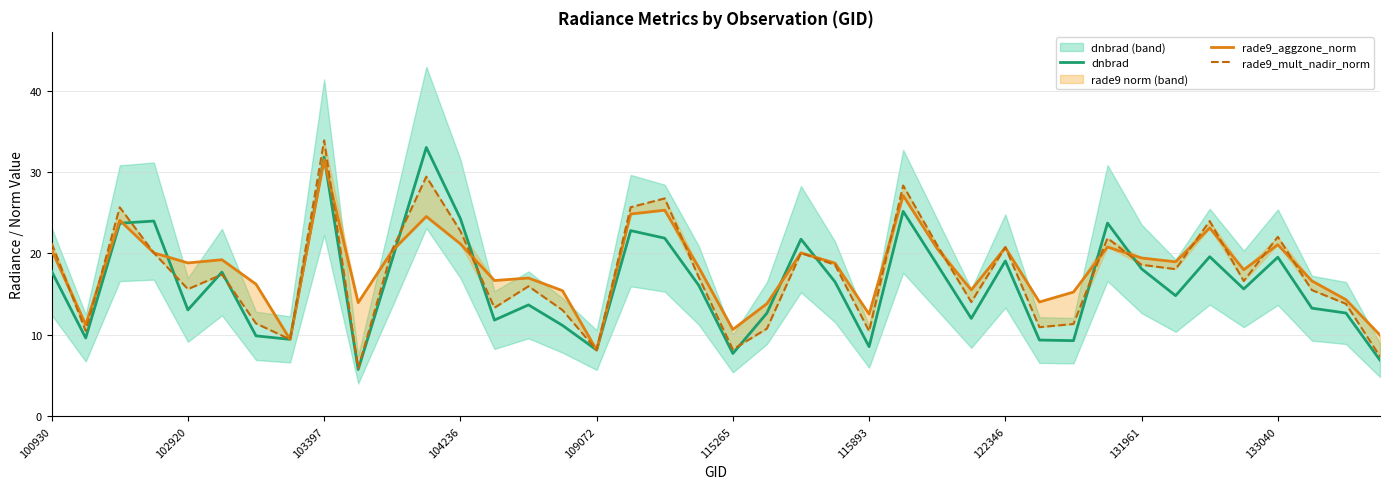

The dnbrad series shows 56.9 at 103397. True or false?

False